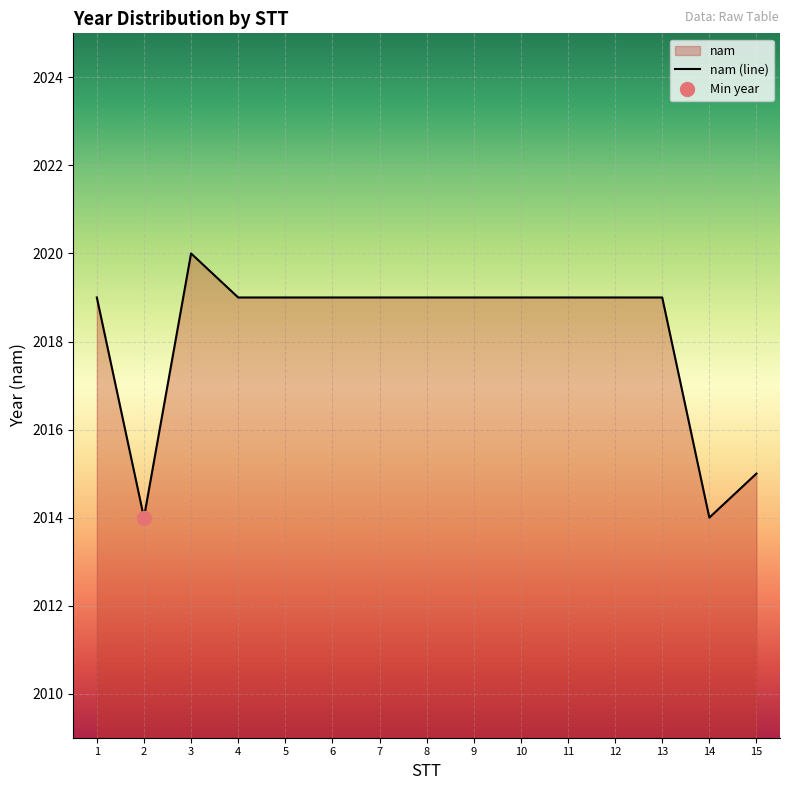

How many points are lower than both their immediate neighbors (excluding endpoints)?

2